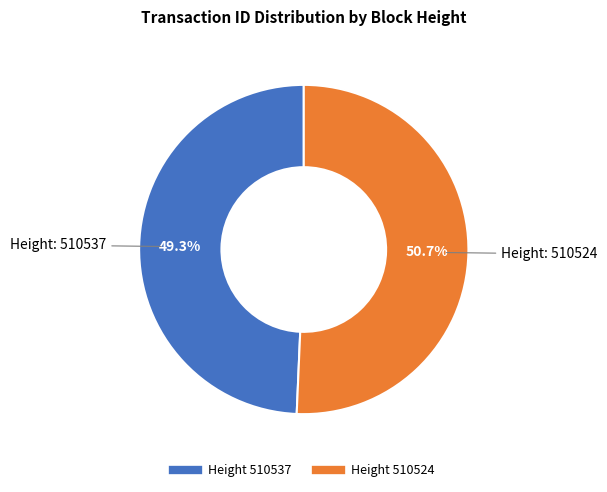

Does any single category account for the majority?

Yes